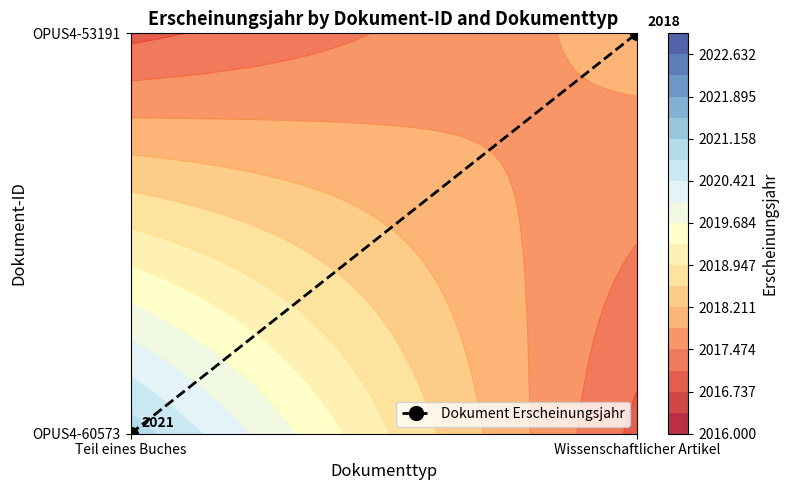

True or false: the data shows 1 at Wissenschaftlicher Artikel.

True